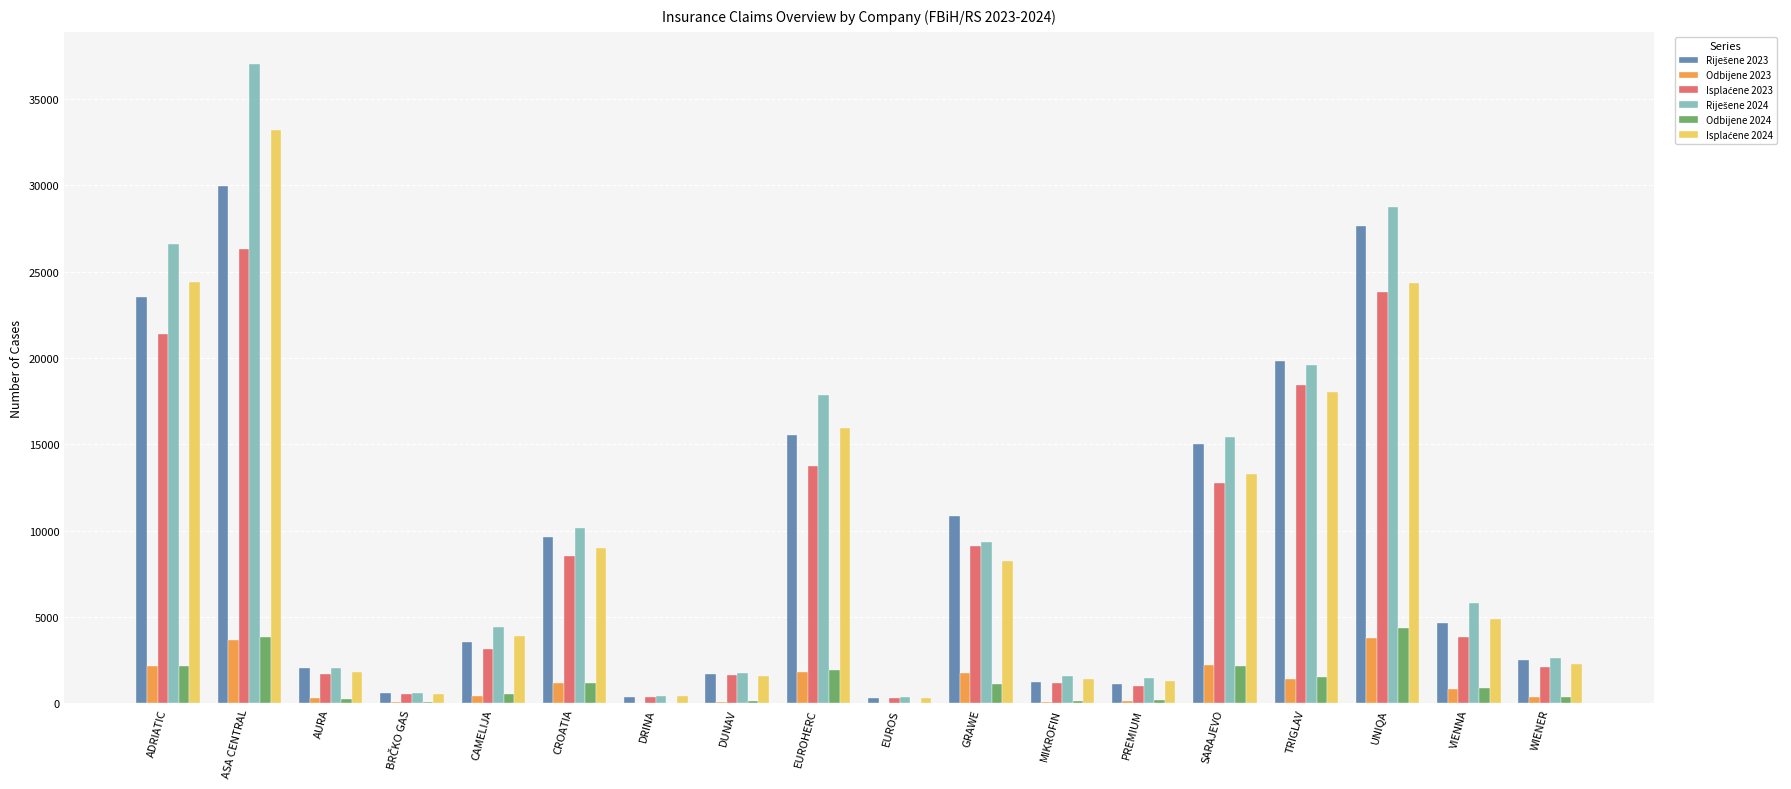

What is the maximum value shown in the chart?

37026